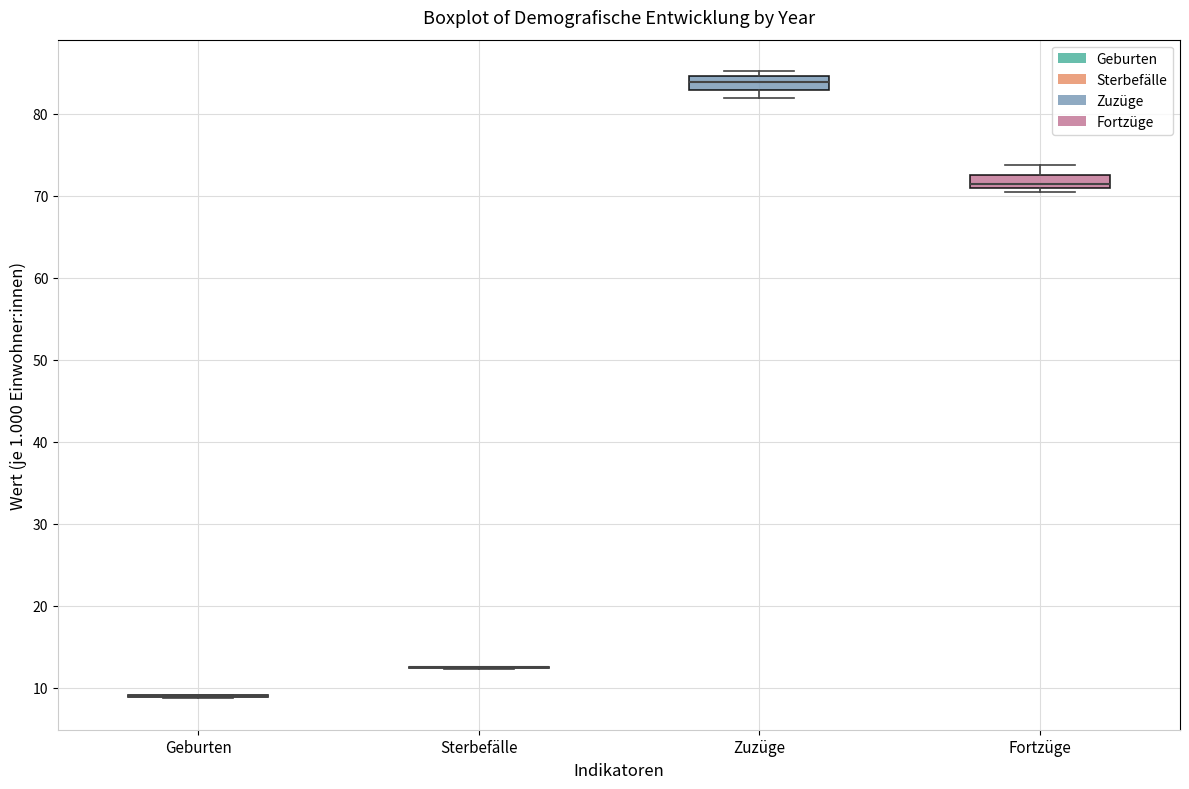

Reading left to right, read every box against the y-axis: the position of its median line, the range the box covers, and the ends of its whiskers. The values are not printed on the chart, so give them approximately, as read against the axis.

Geburten: box collapsed to a line at 9, whiskers 9 to 9
Sterbefälle: box collapsed to a line at 13, whiskers 12 to 13
Zuzüge: median 84, box 83 to 85, whiskers 82 to 85 (just above the box's upper edge)
Fortzüge: median 71 (just above the box's lower edge), box 71 to 73, whiskers 70 to 74